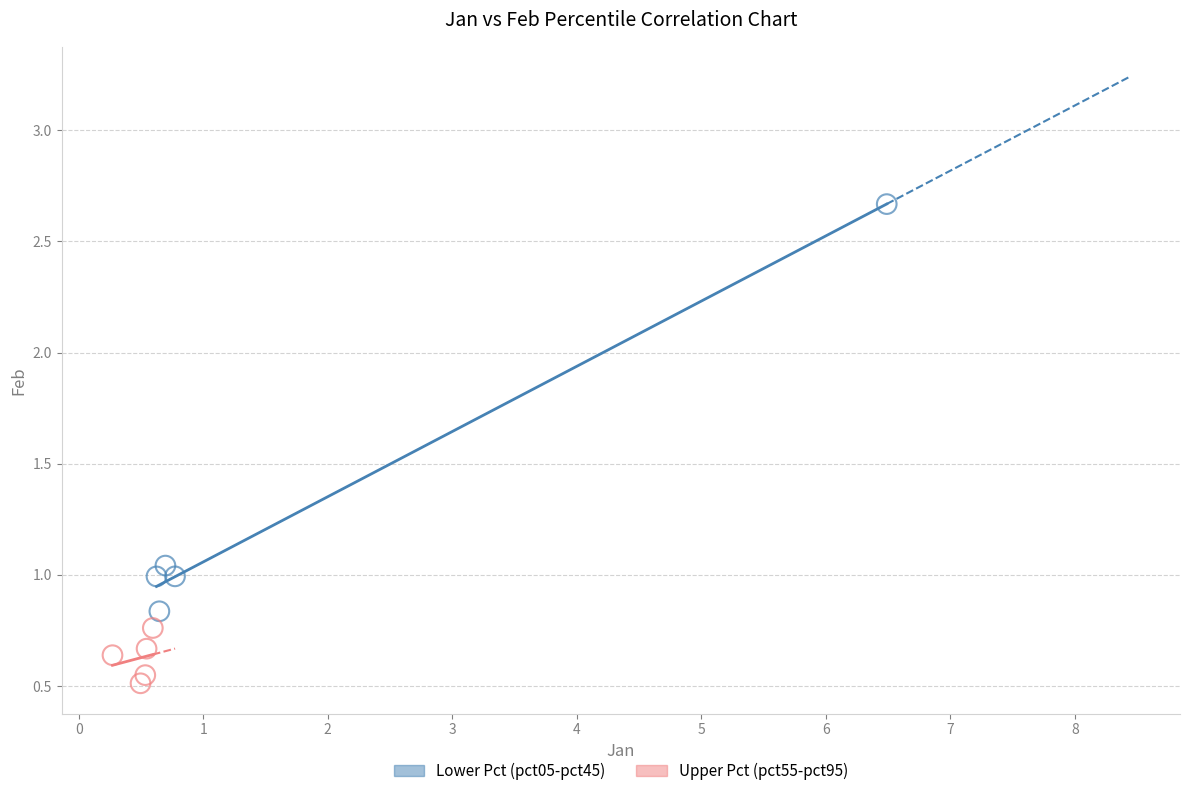

Which series contains the highest Y value?

Lower Pct (pct05-pct45)